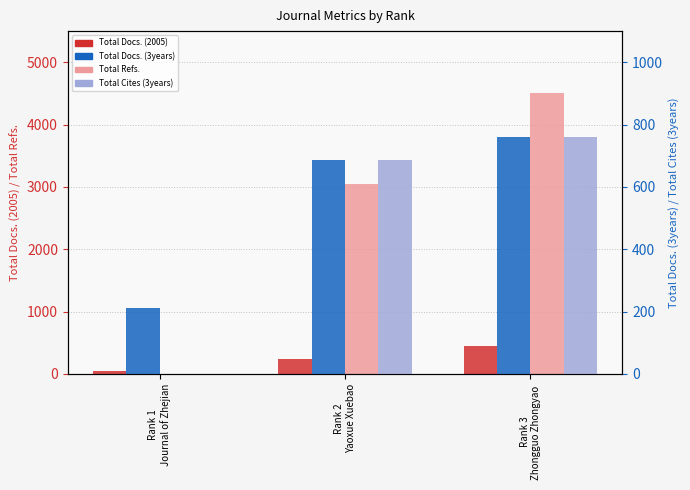

How many values in the Total Refs. series are below 3043?

1